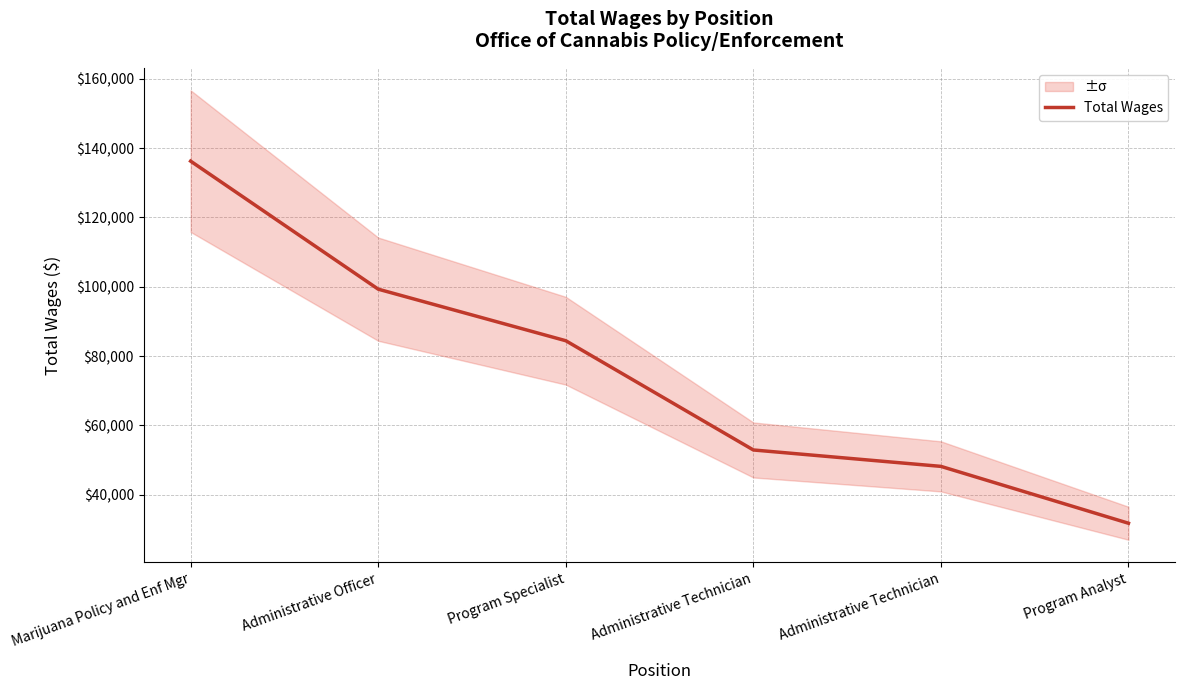

What is the label of the 4th point from the left?

Administrative Technician